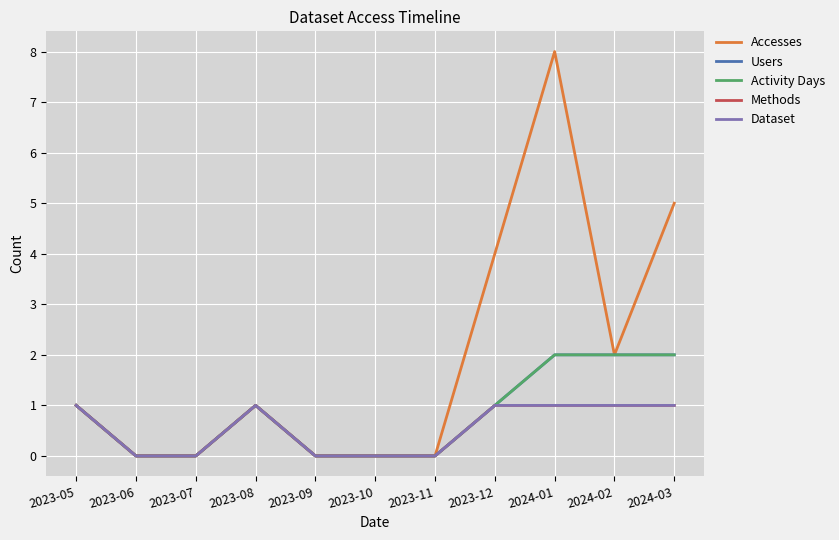

What is the sum of all Activity Days values?

9